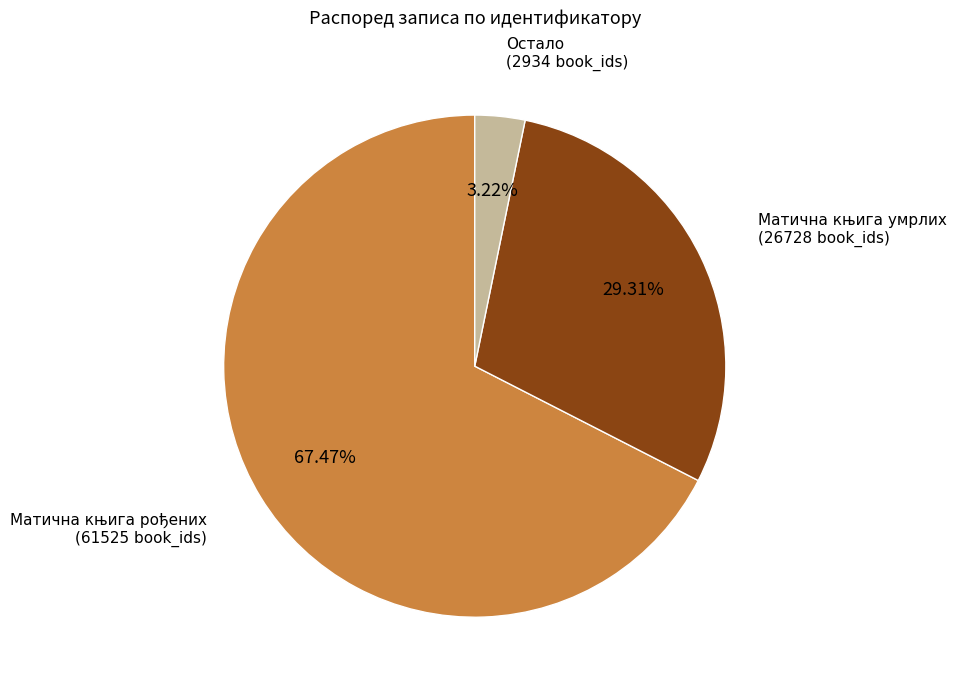

Count the number of slices in the pie.

3